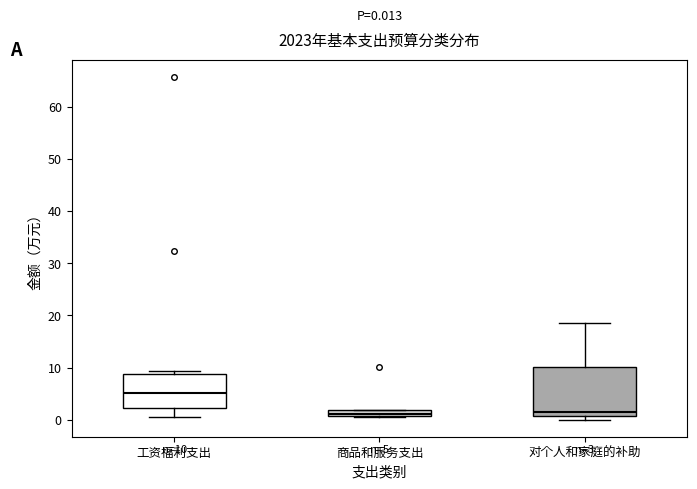

Which box is the tallest, from its lower edge to its upper edge?

对个人和家庭的补助